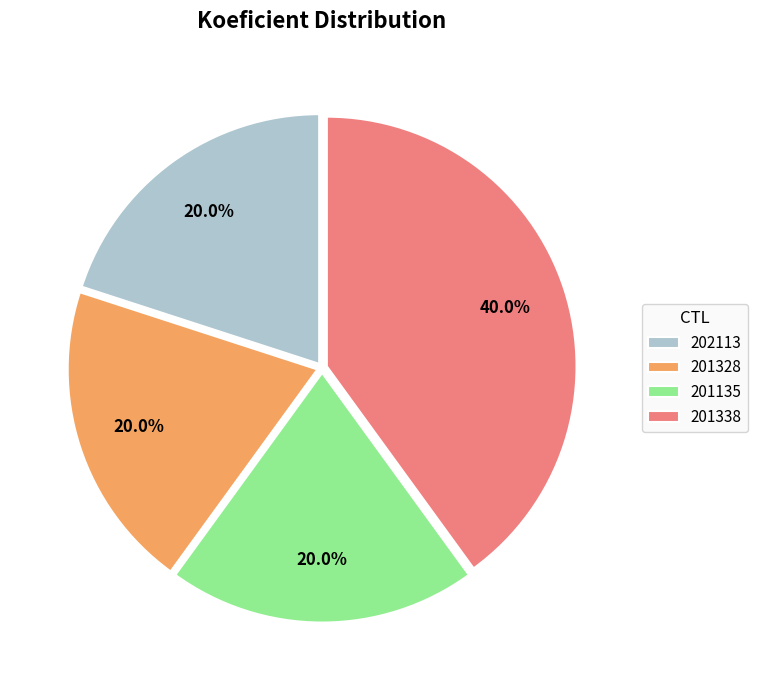

What is the ratio of the value at 201135 to the value at 202113?

1.0